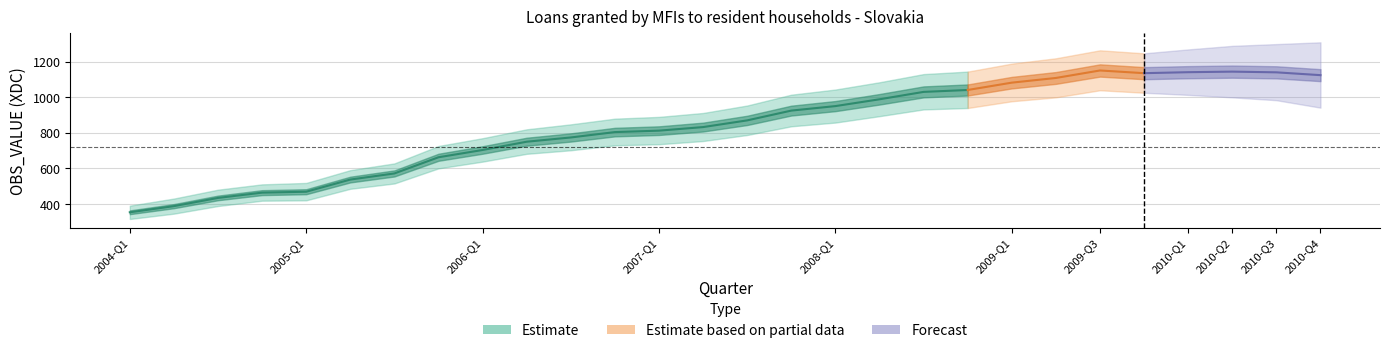

Is it true that the value at 2004-Q3 is 433.6?

True